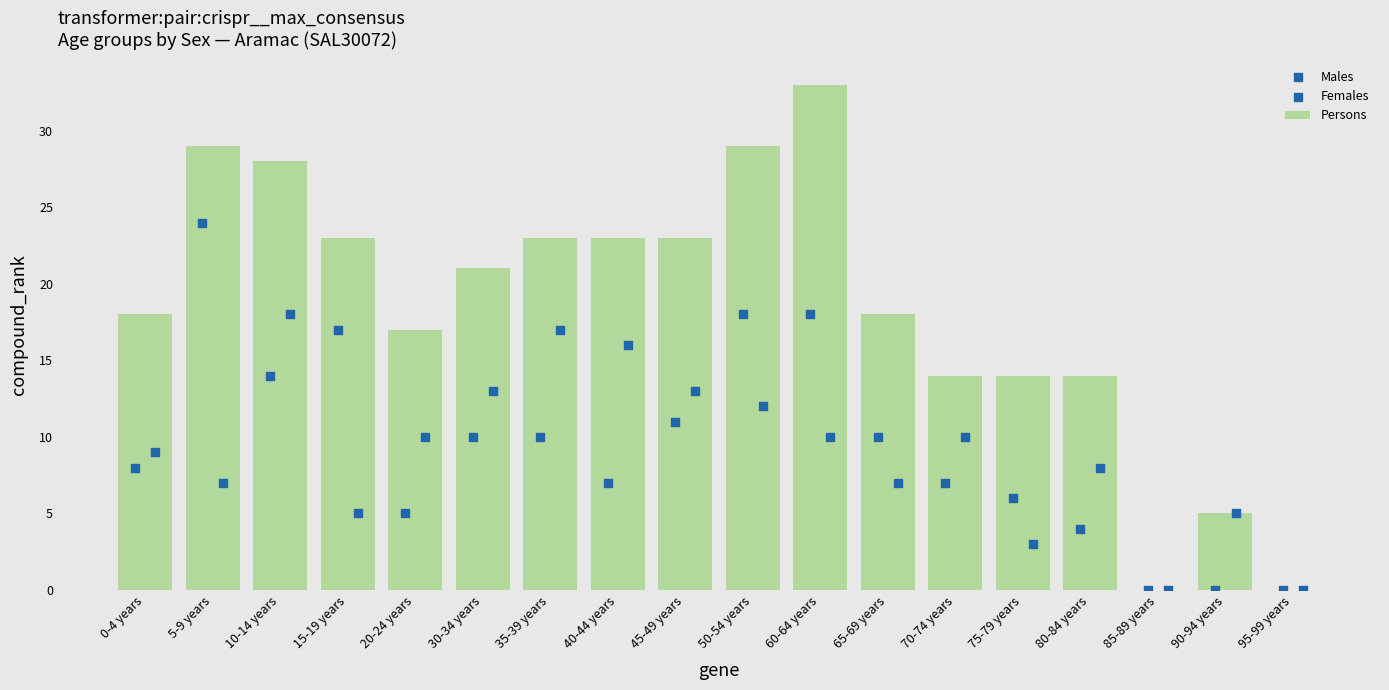

True or false: Persons has a value of -14 at 85-89 years.

False